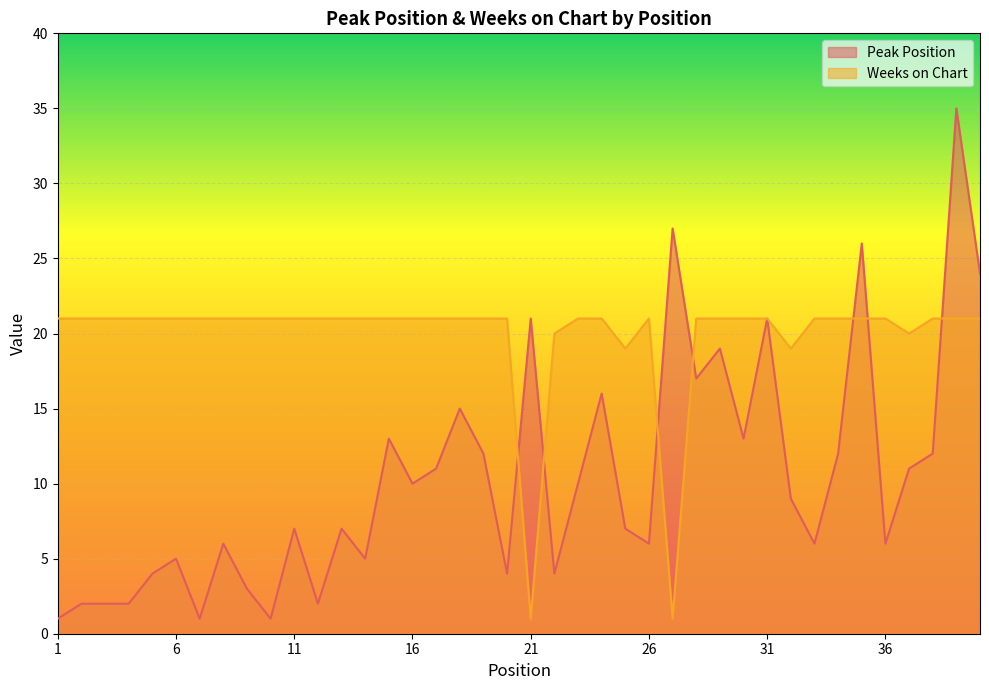

Rank the series by their average value, from lowest to highest.

Peak Position, Weeks on Chart